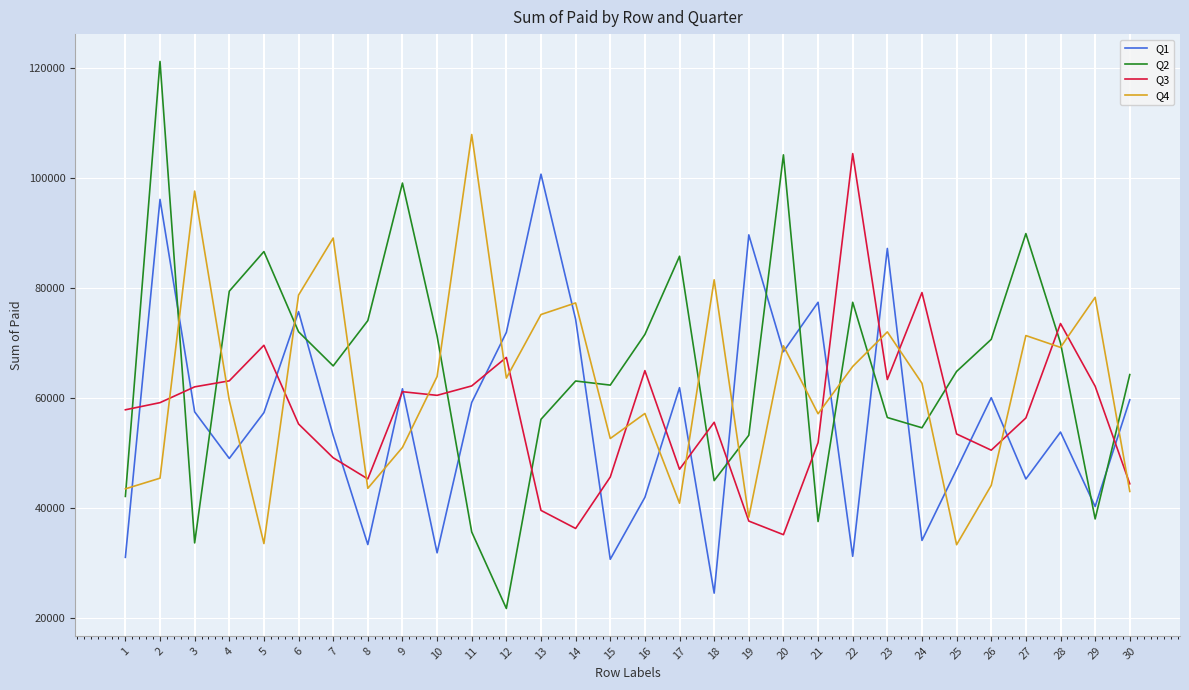

What is the spread (max minus min) of values at 29?

40293